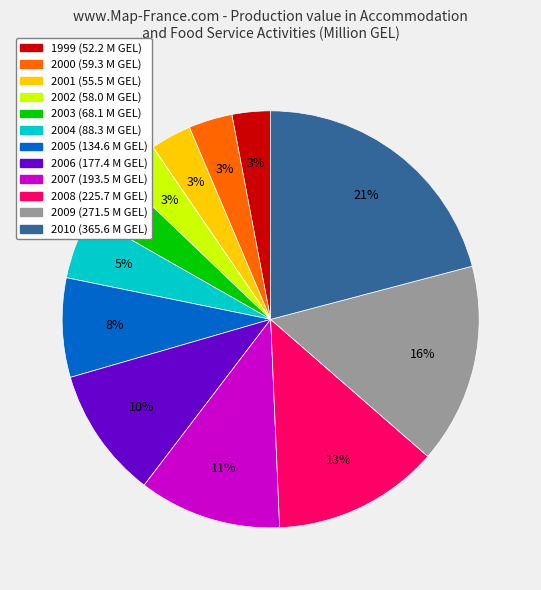

How many slices are in this pie chart?

12